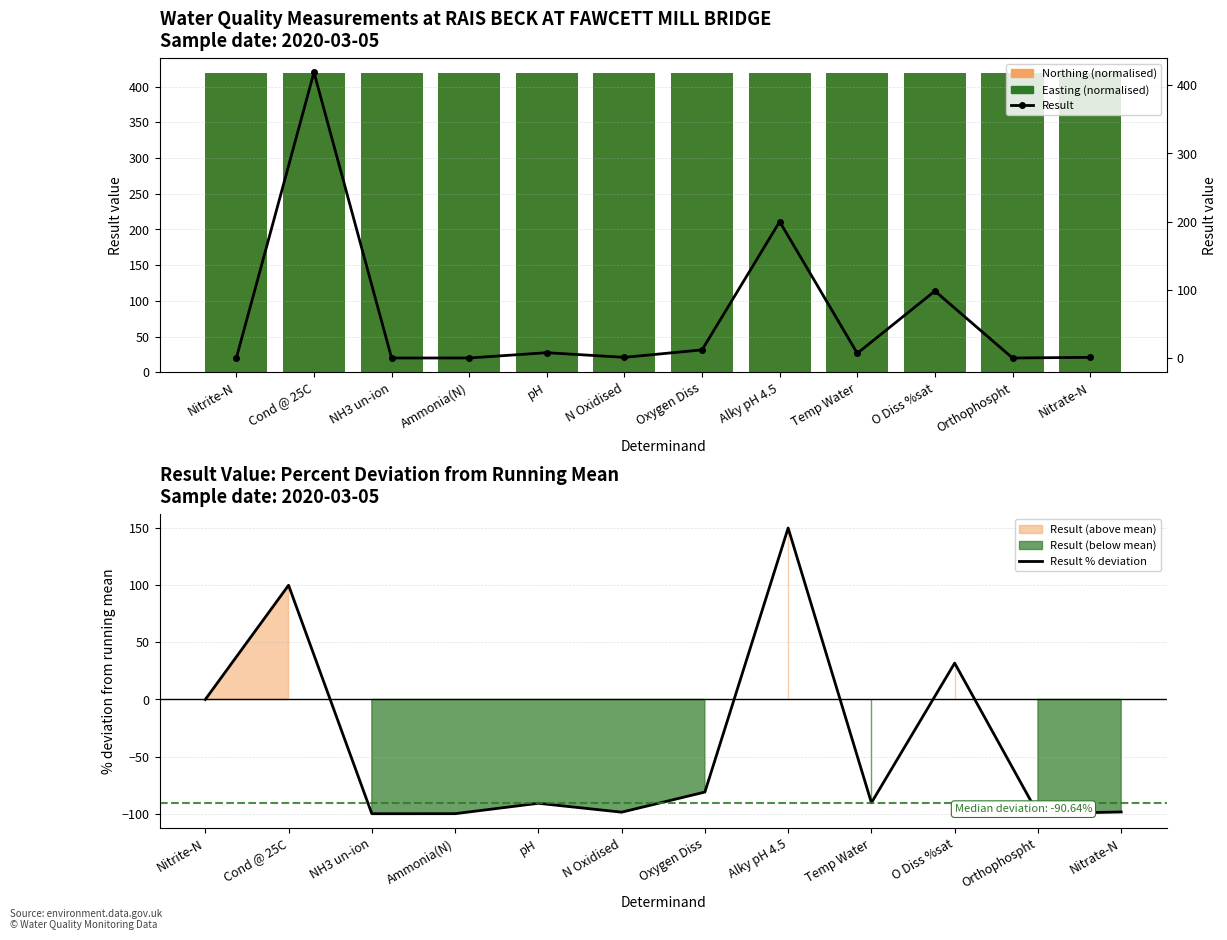

What is the lowest value of the Easting (normalised) series?

419.0